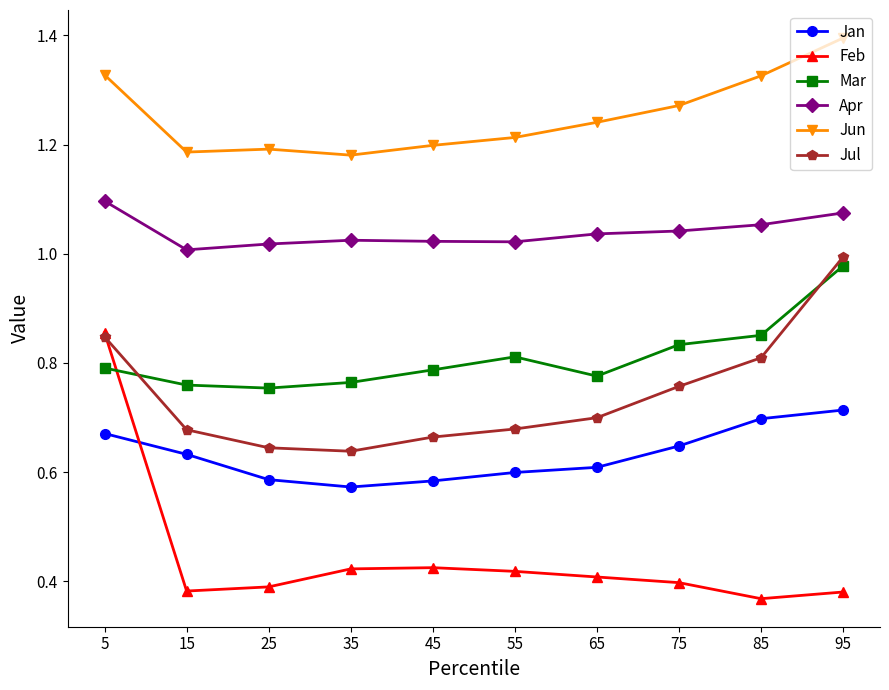

What is the maximum value shown in the chart?

1.4